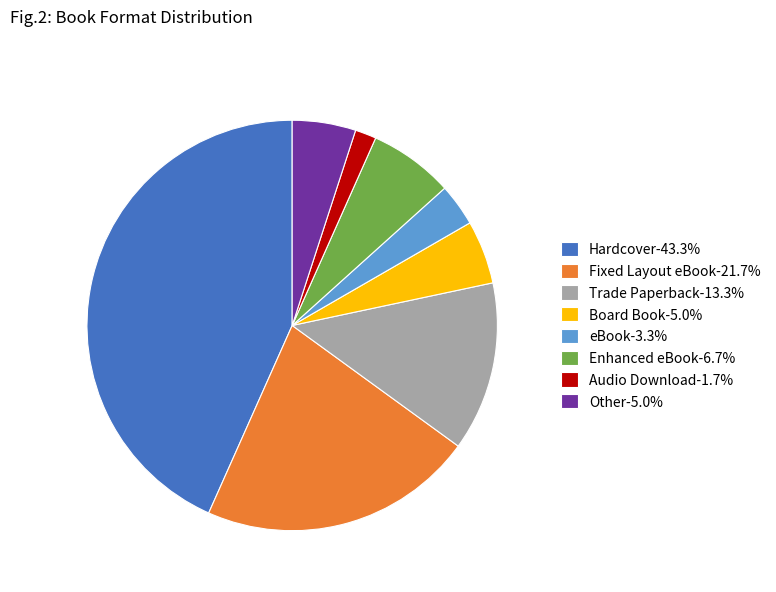

Approximately how many times larger is the value at Enhanced eBook-6.7% compared to Other-5.0%?

1.3